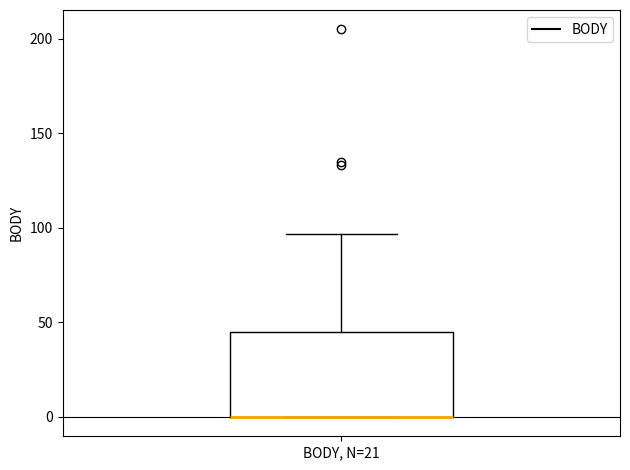

Read this box plot against the y-axis: the position of the median line, the range covered by the box, and the ends of both whiskers. The values are not printed on the chart, so give them approximately, as read against the axis.

median 0 (drawn on the box's lower edge), box 0 to 45, whiskers 0 to 95